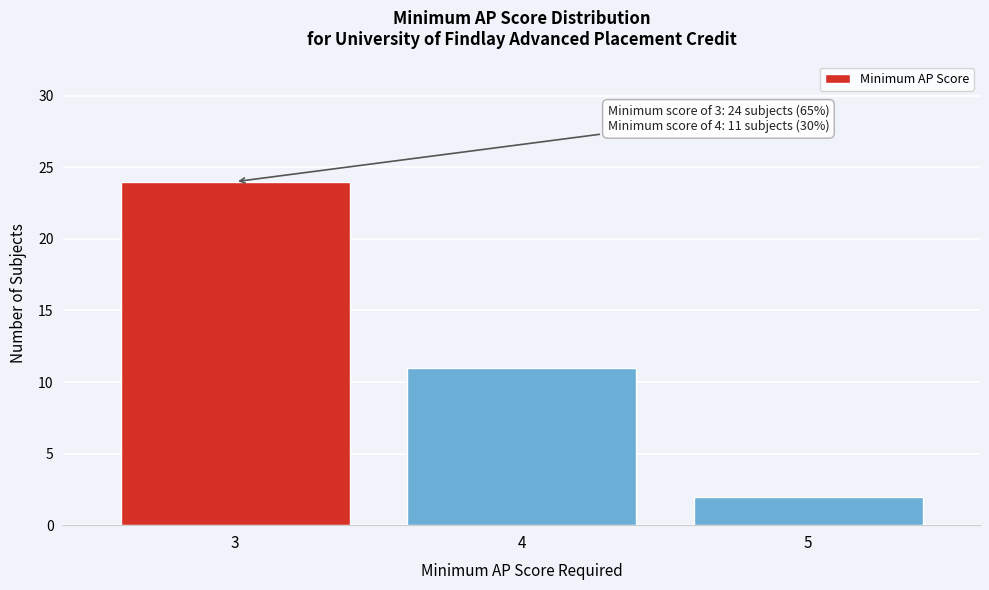

Over which range of the x-axis is the bar tallest?

2.5 to 3.5